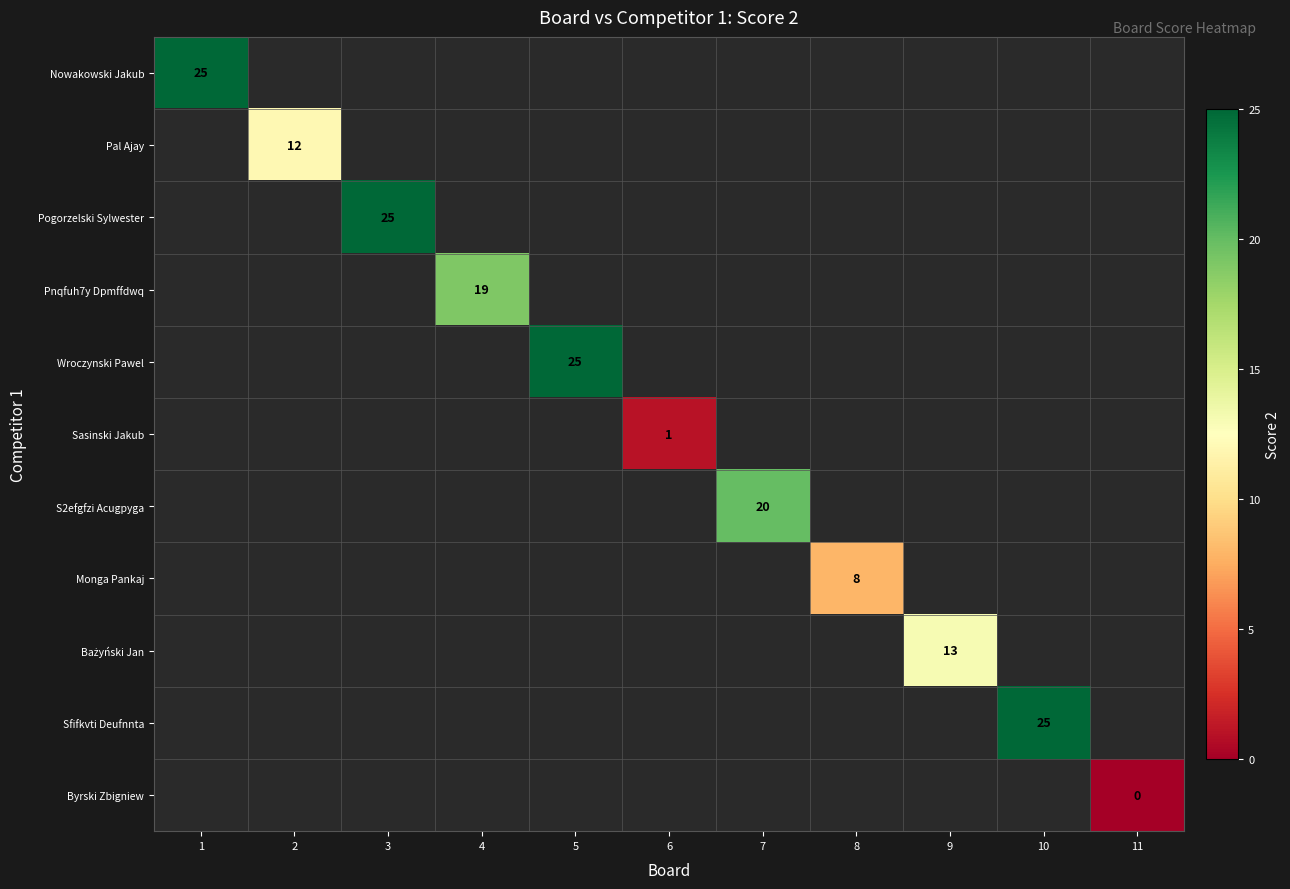

Count the number of categories in the chart.

11